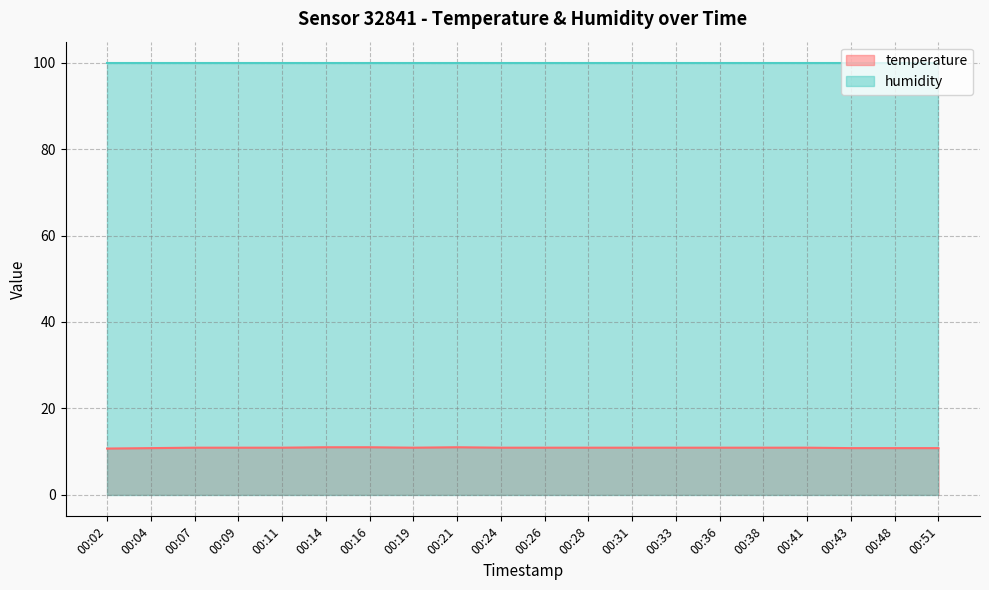

True or false: the data has more than 0 interior local peaks.

True